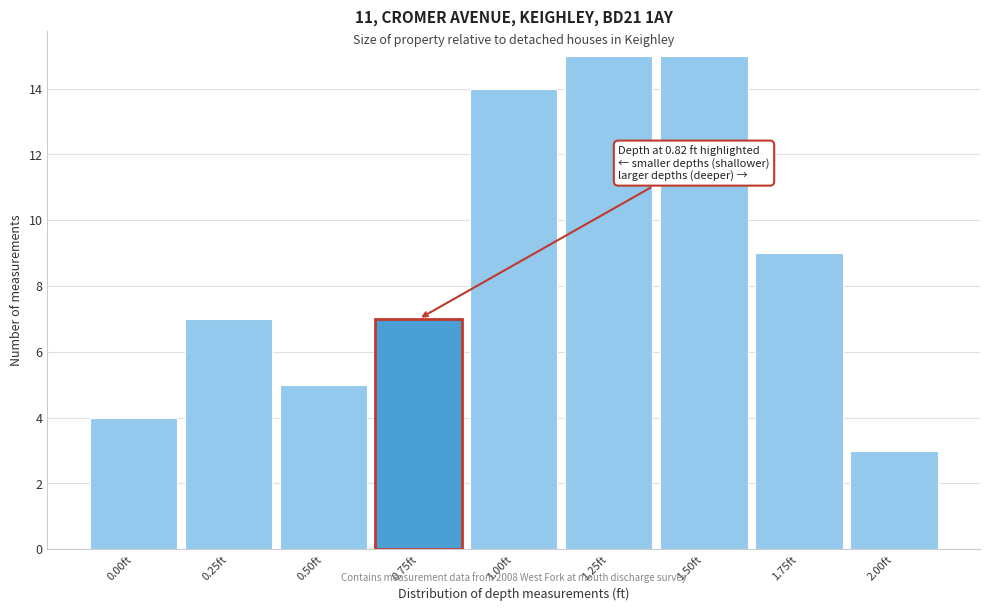

Reading right to left, extract all data points from this chart.

2.00ft=3	1.75ft=9	1.50ft=15	1.25ft=15	1.00ft=14	0.75ft=7	0.50ft=5	0.25ft=7	0.00ft=4